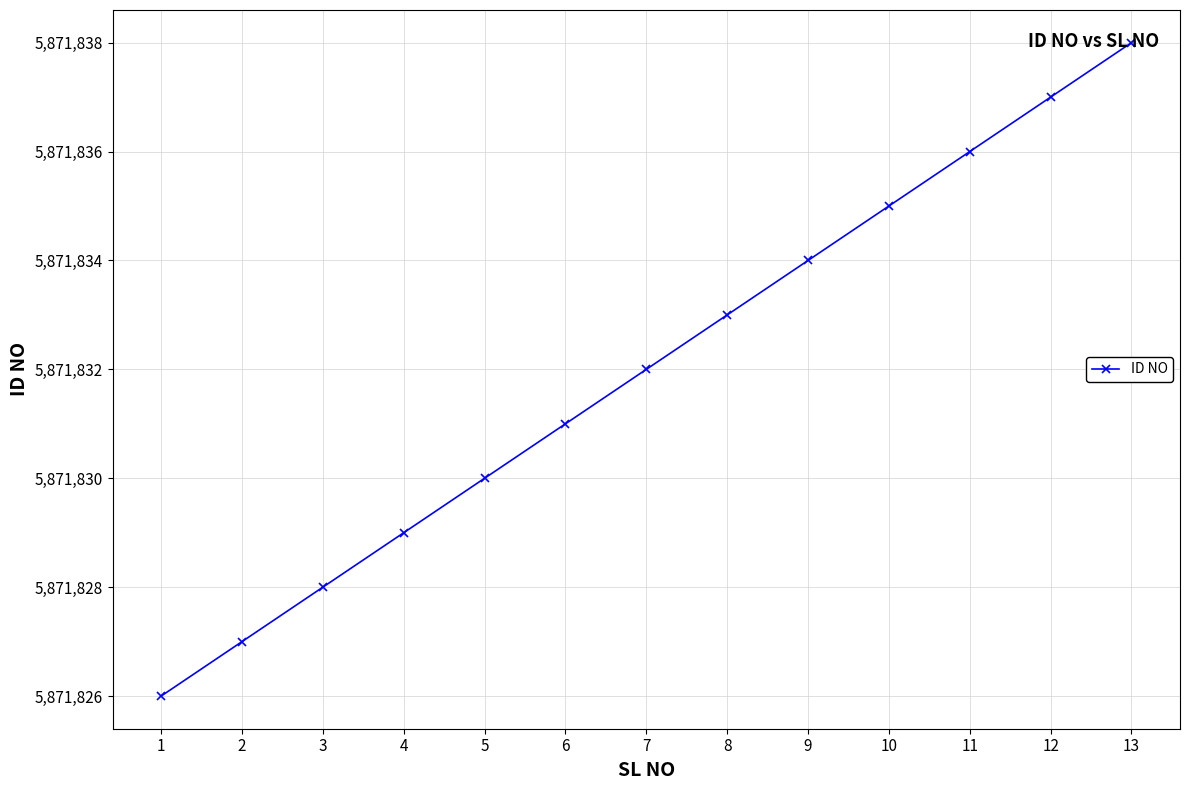

What is the ratio of the value at 5 to the value at 9?

1.0